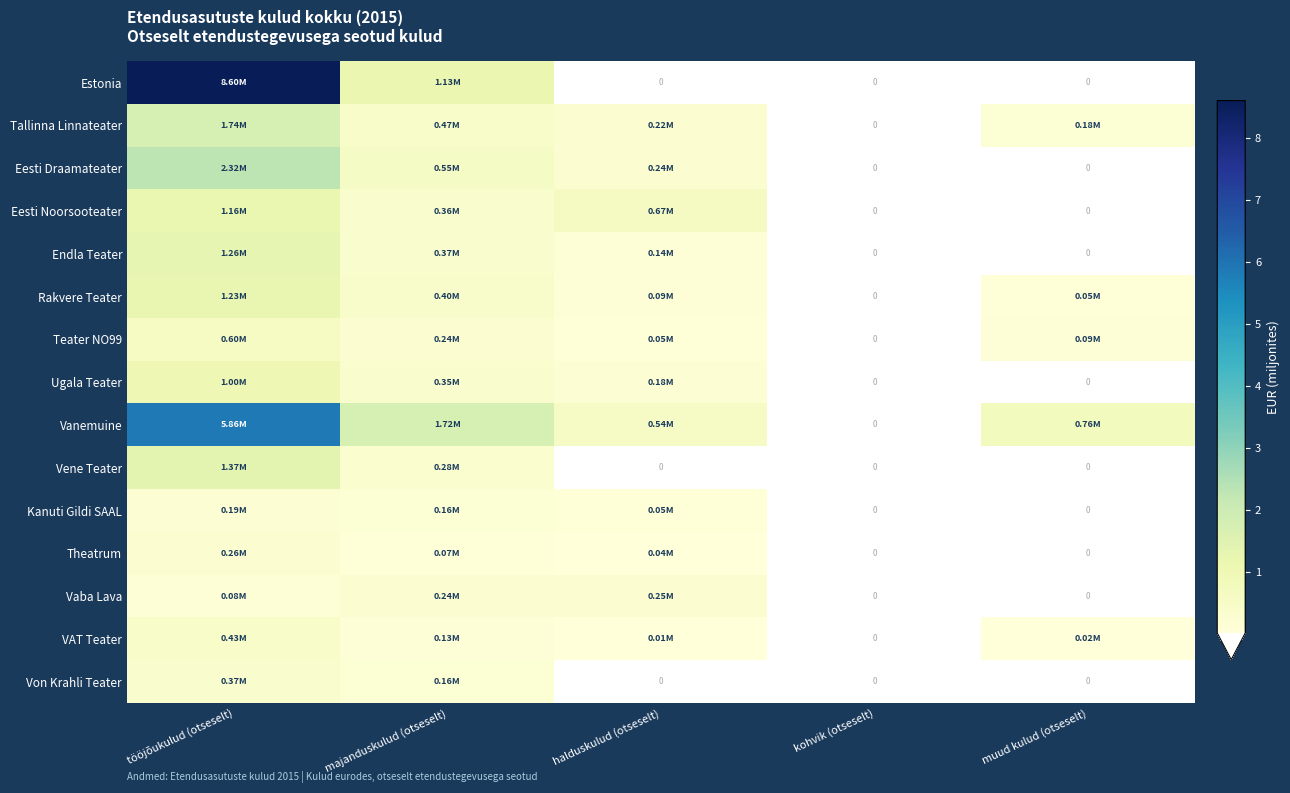

Rank the series at halduskulud (otseselt) from lowest to highest value.

Estonia, Vene Teater, Von Krahli Teater, VAT Teater, Theatrum, Kanuti Gildi SAAL, Teater NO99, Rakvere Teater, Endla Teater, Ugala Teater, Tallinna Linnateater, Eesti Draamateater, Vaba Lava, Vanemuine, Eesti Noorsooteater